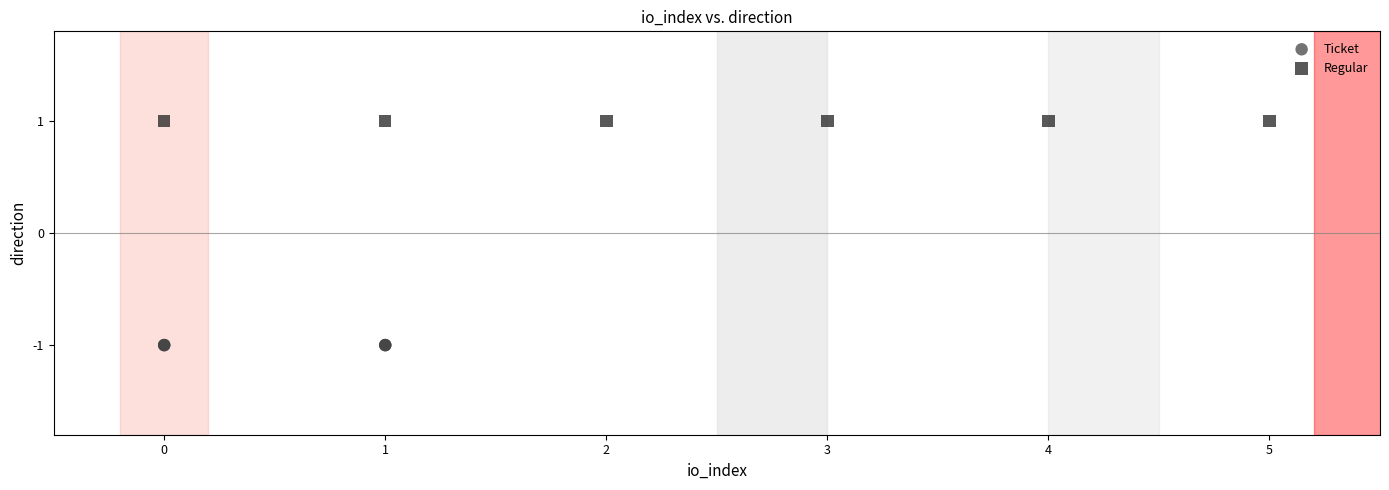

Which series contains the highest Y value?

Regular